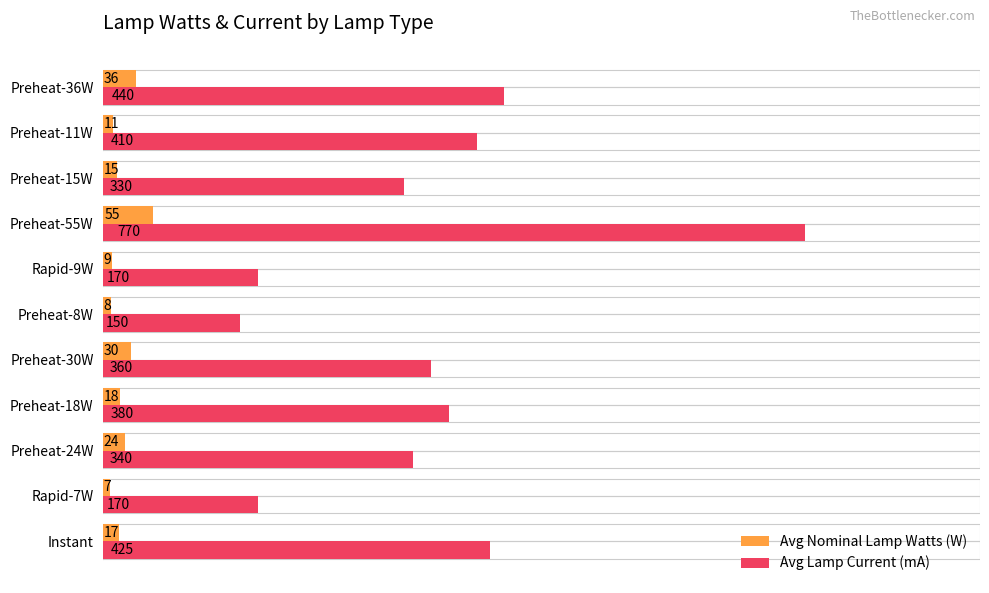

At how many categories does at least one series exceed 728?

1